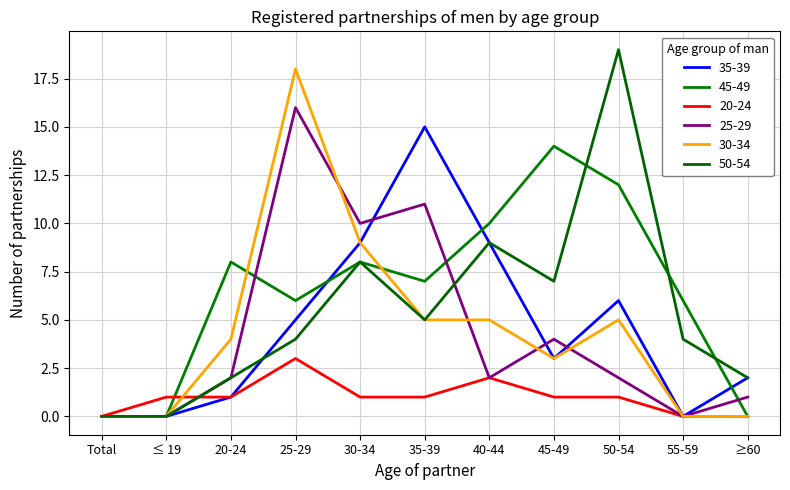

How many interior local peaks does the 25-29 series have?

3